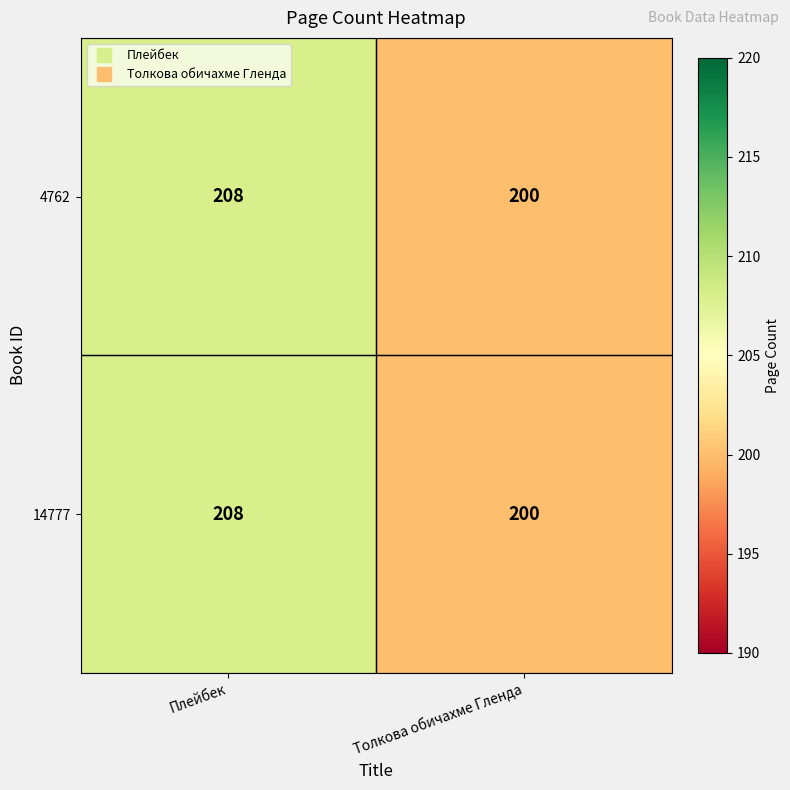

Reading left to right, list all the values displayed in this chart.

4762: Плейбек=208	Толкова обичахме Гленда=200
14777: Плейбек=208	Толкова обичахме Гленда=200